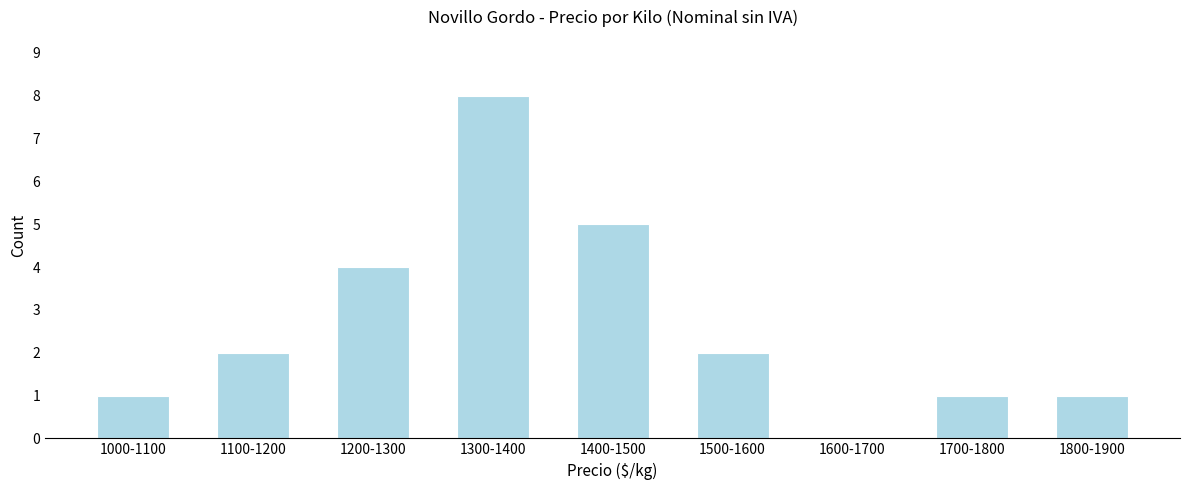

Reading left to right, list all the values displayed in this chart.

1000-1100=1	1100-1200=2	1200-1300=4	1300-1400=8	1400-1500=5	1500-1600=2	1600-1700=0	1700-1800=1	1800-1900=1